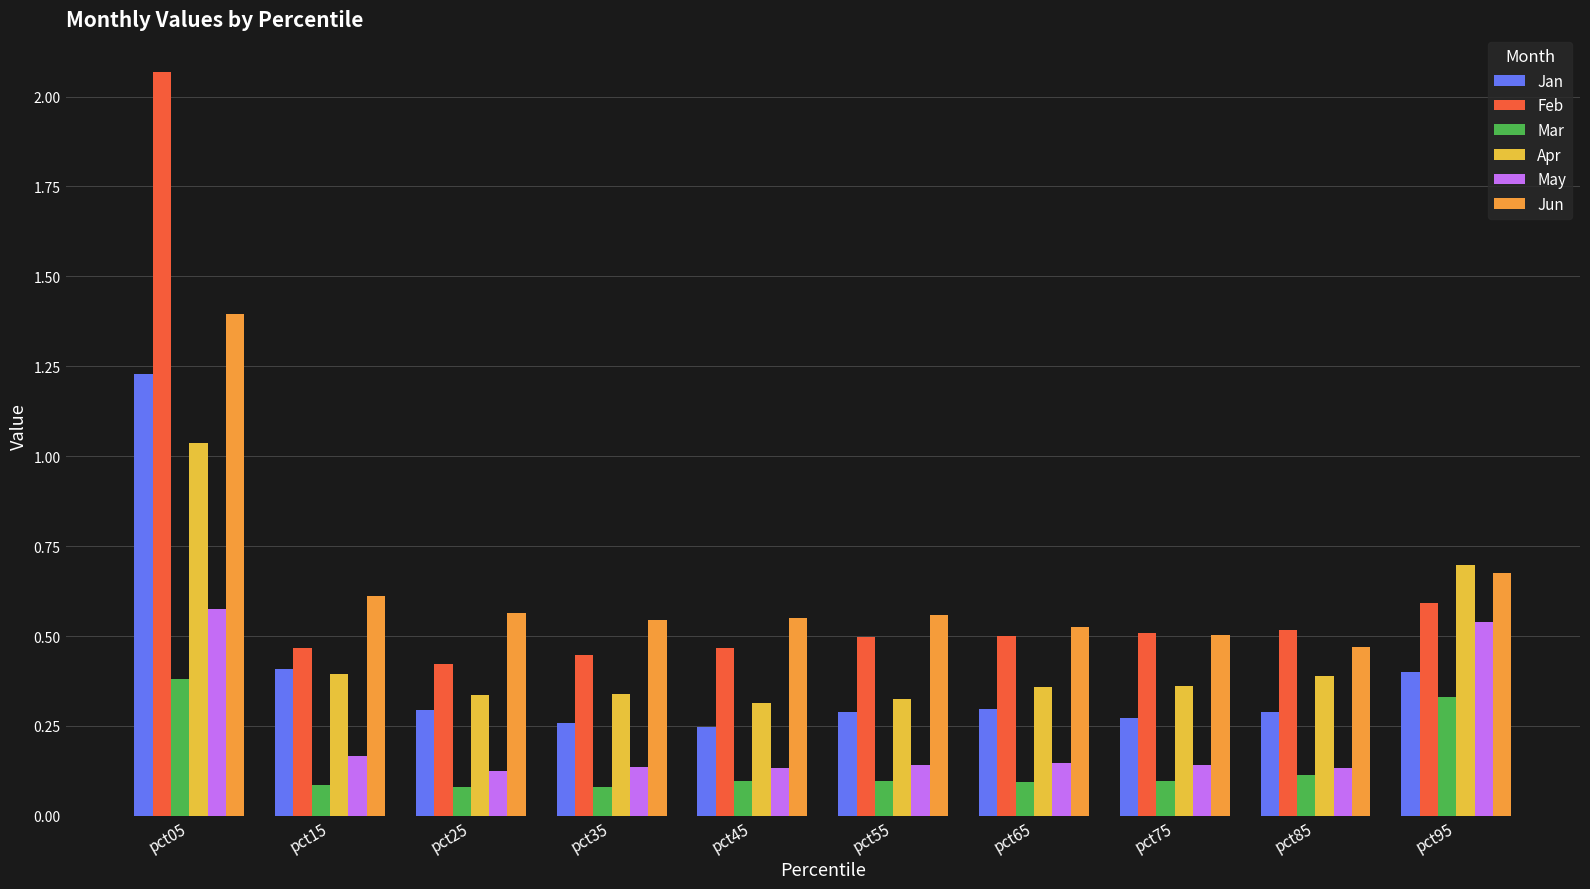

How many groups of bars are there?

10